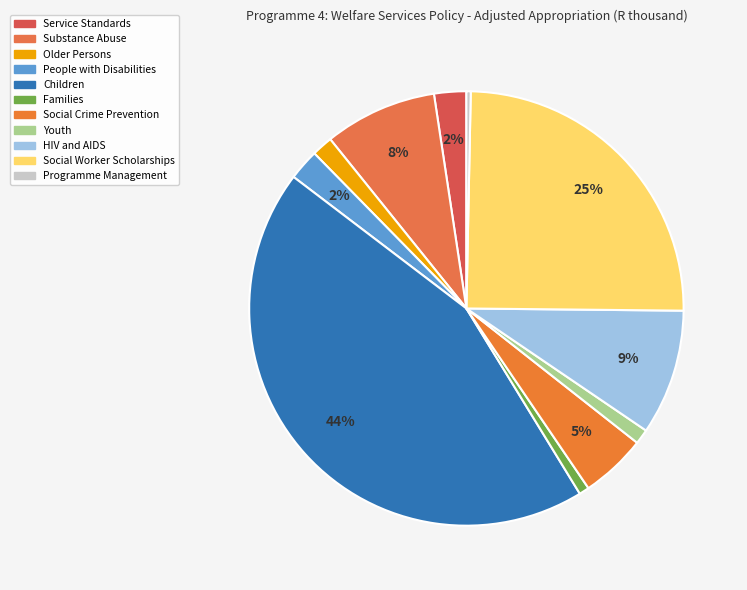

What is the smallest slice in the pie chart?

Programme Management